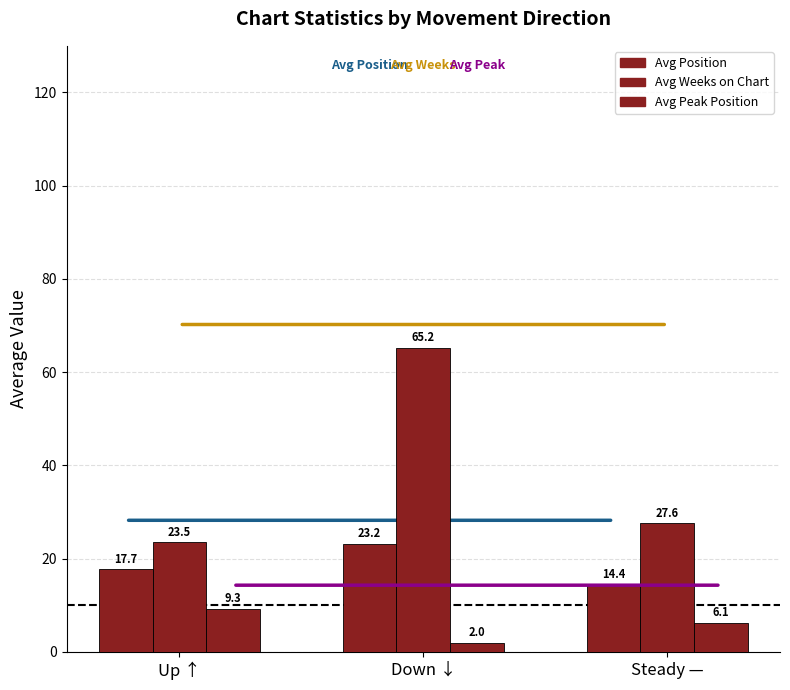

Count the number of categories in the chart.

3